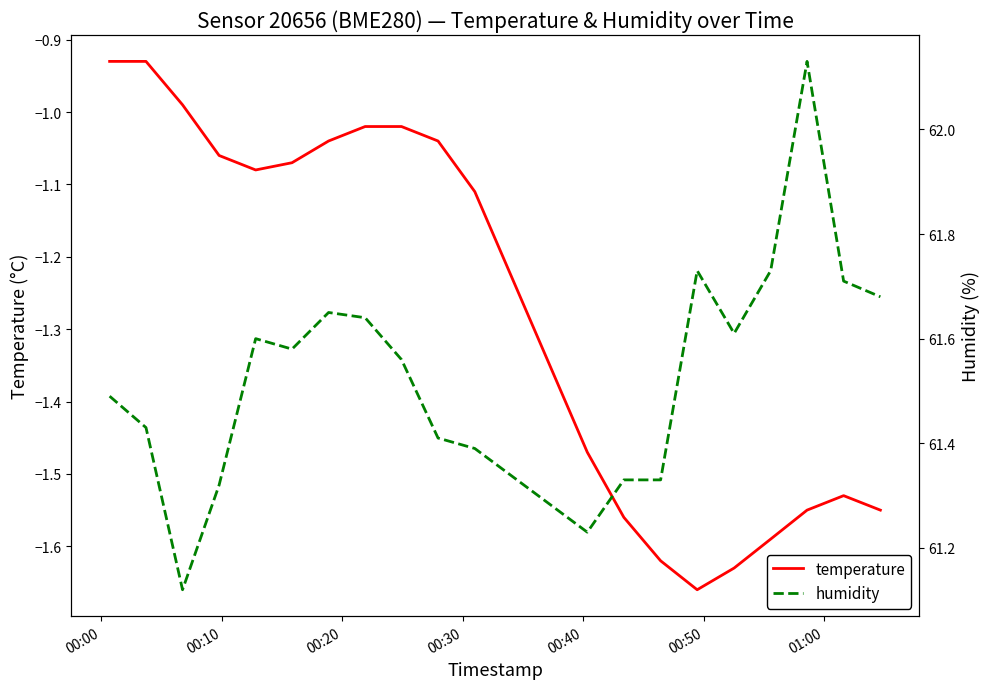

What are all the series names shown in the legend?

temperature, humidity